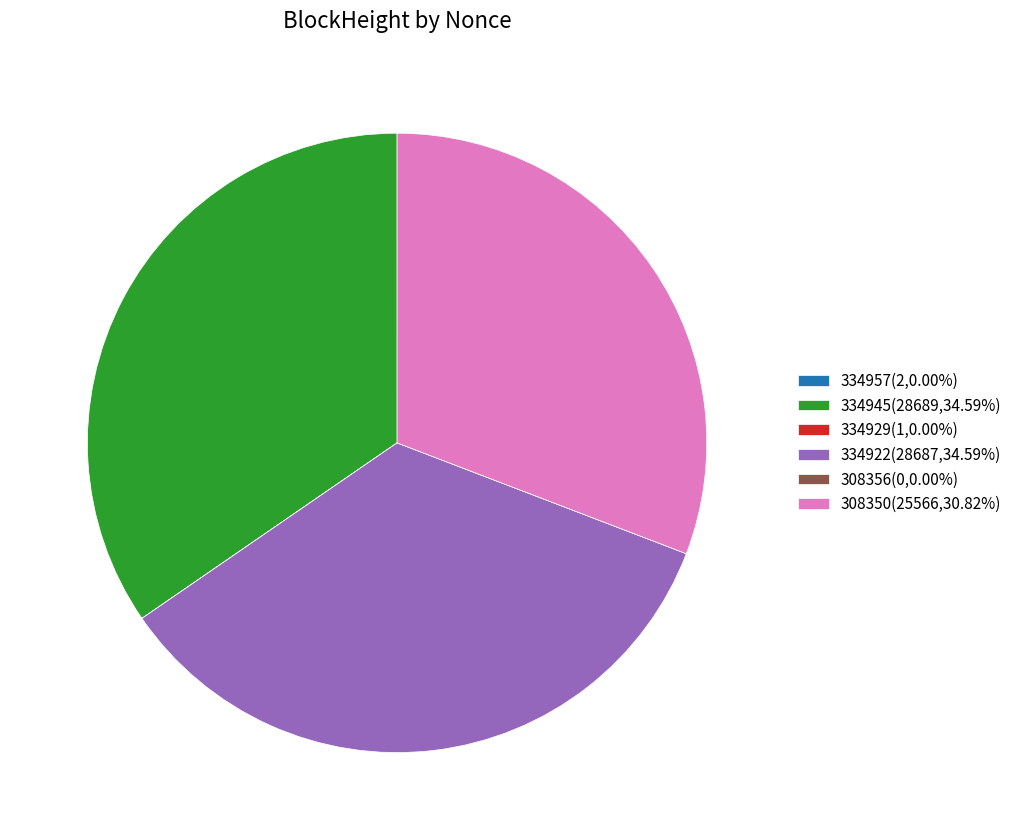

Is there a majority slice in this chart?

No